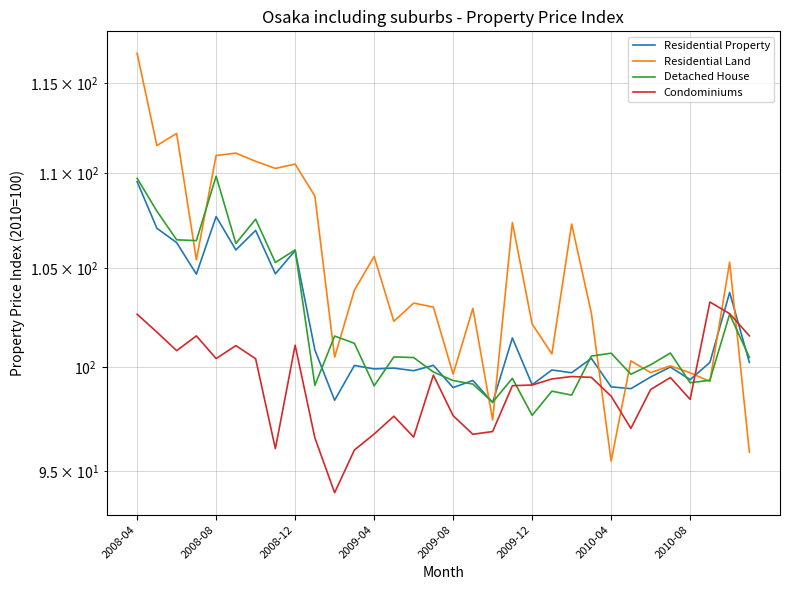

Does the chart display data point markers on the line(s)?

No